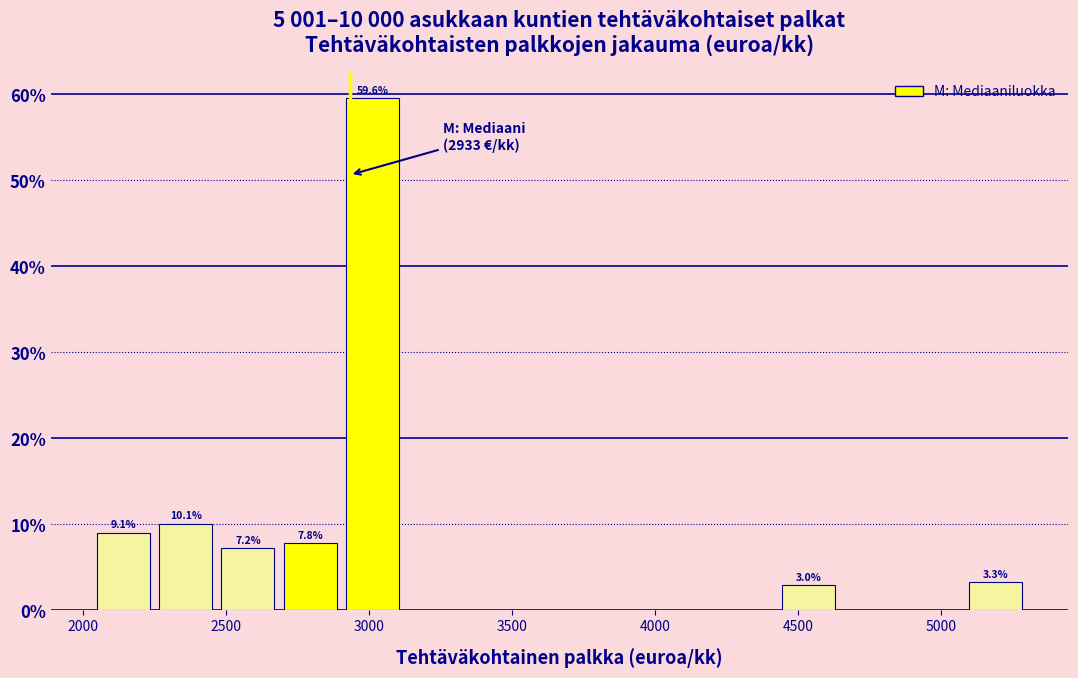

Which range on the x-axis has the tallest bar?

2900 to 3100